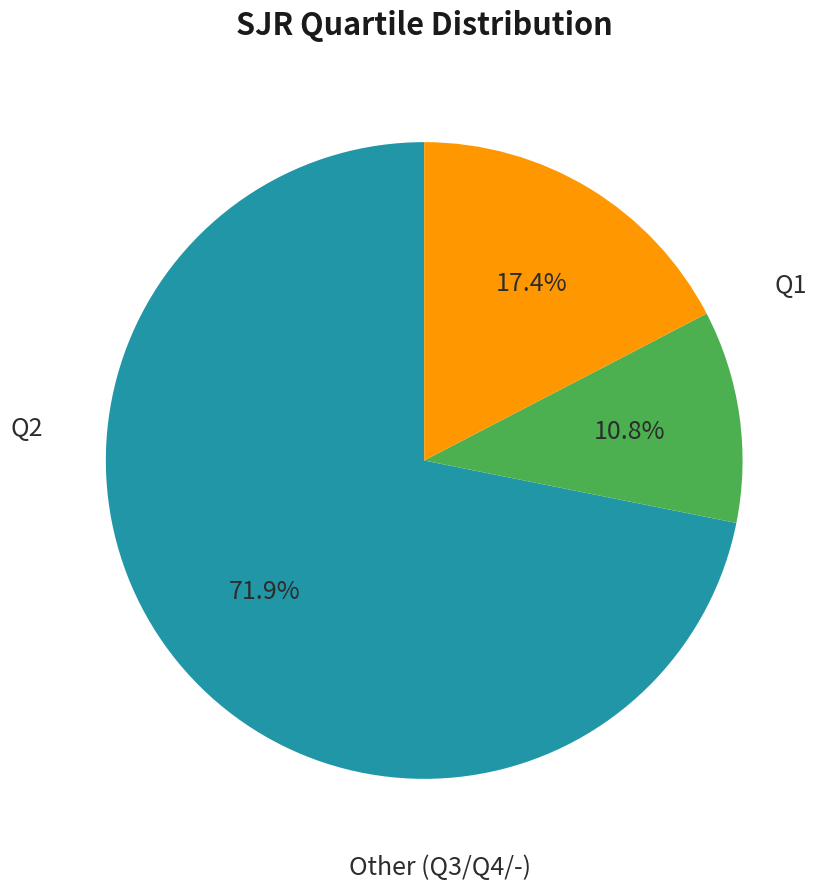

What portion of the pie excludes Other (Q3/Q4/-)?

82.6%